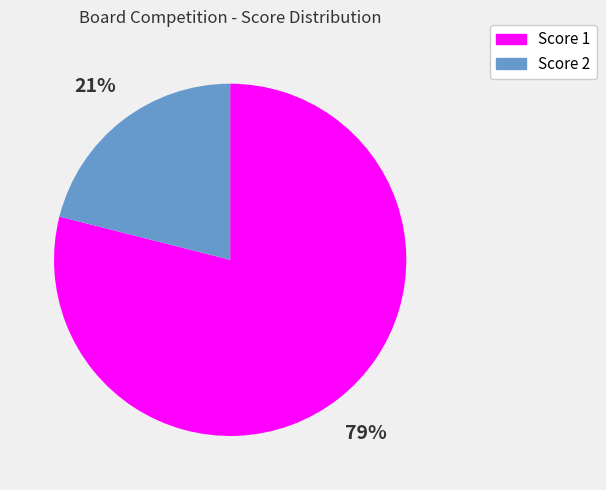

To the nearest percent, what is the average slice percentage?

50%